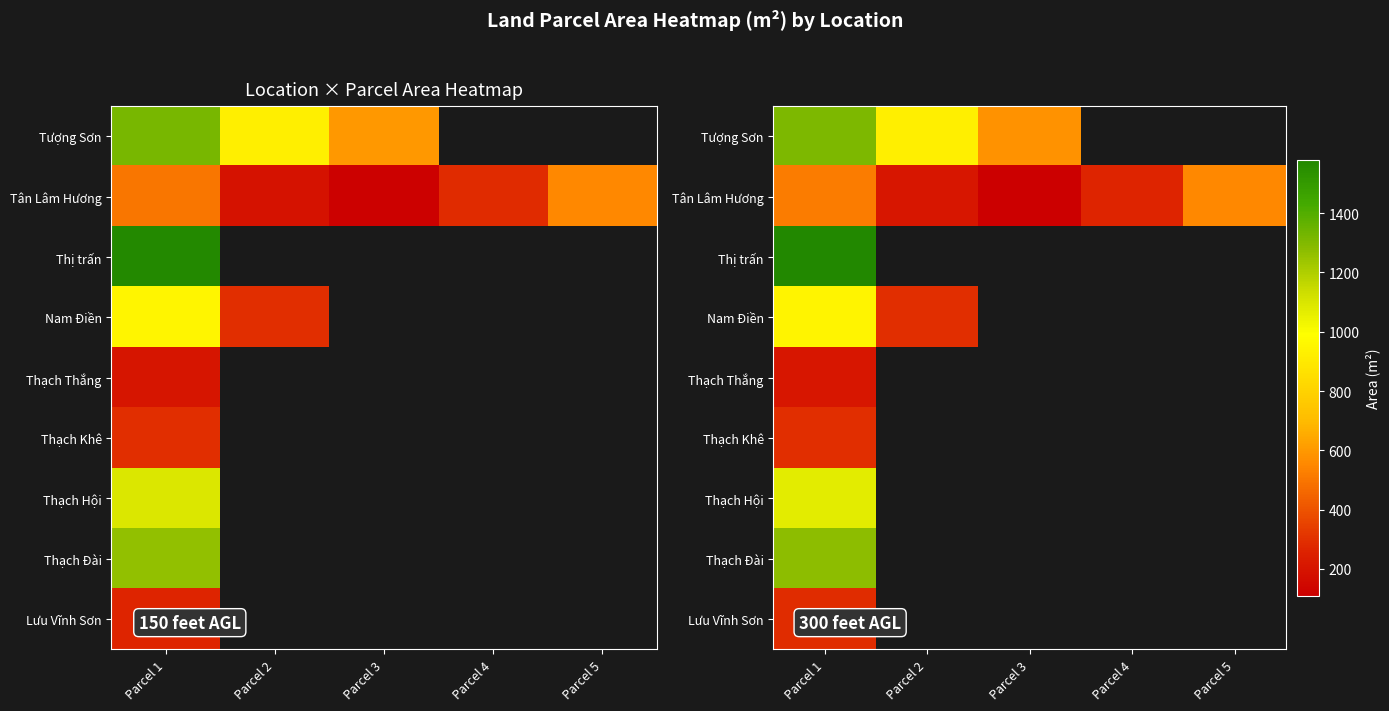

The Tân Lâm Hương series shows 404.3 at Parcel 4. True or false?

False